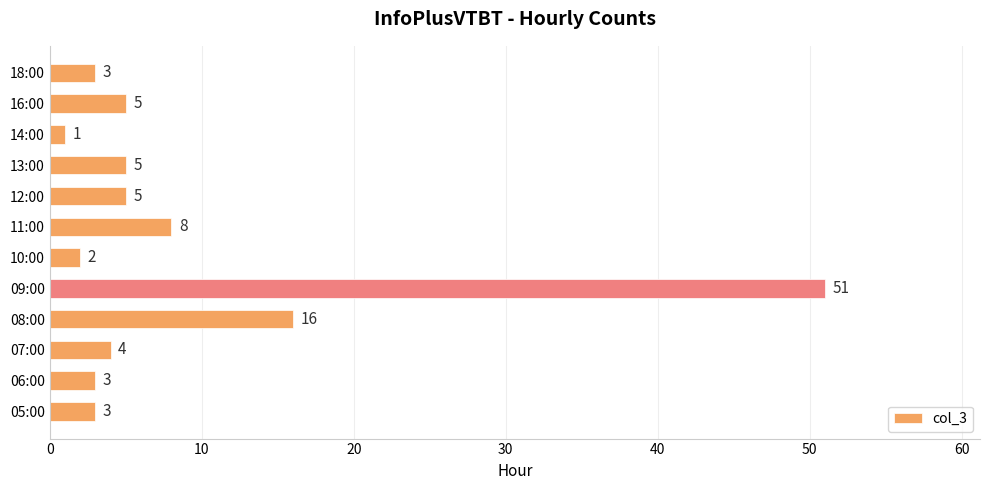

The value at 12:00 is 5. True or false?

True